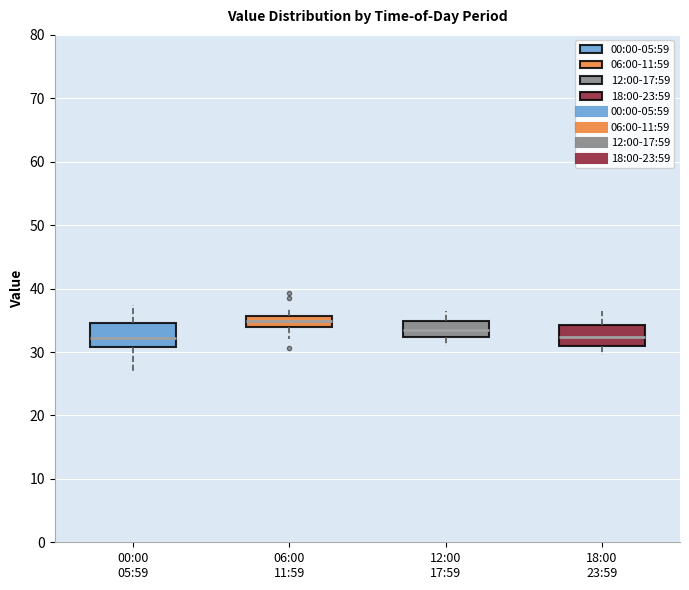

Reading left to right, transcribe this box plot: for each box, give where its median line is, the range the box spans, and where its two whiskers end, as read against the y-axis. The values are not printed on the chart, so give them approximately, as read against the axis.

00:00 05:59: median 32, box 31 to 35, whiskers 27 to 37
06:00 11:59: median 35, box 34 to 36, whiskers 32 to 37
12:00 17:59: median 33, box 32 to 35, whiskers 31 to 37
18:00 23:59: median 32, box 31 to 34, whiskers 30 to 36